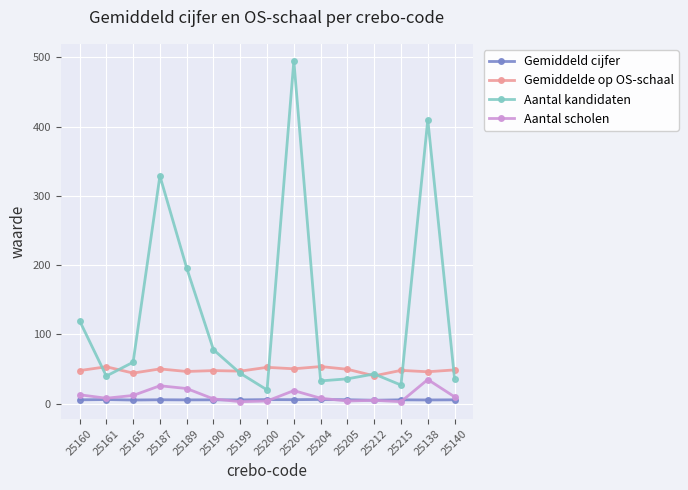

What is the average value of the Gemiddelde op OS-schaal series?

48.5